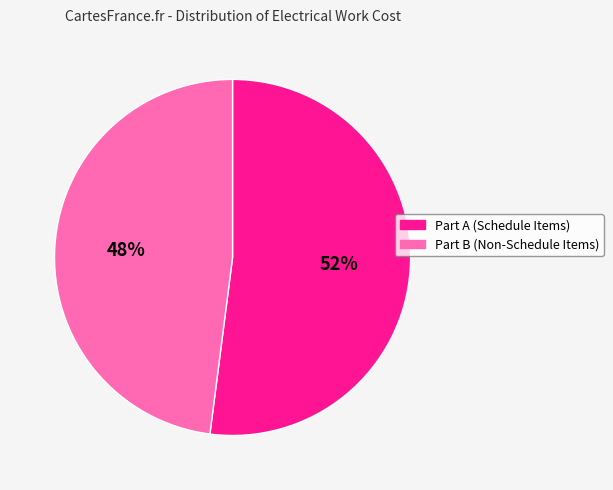

Between Part A (Schedule Items) and Part B (Non-Schedule Items), which is larger?

Part A (Schedule Items)